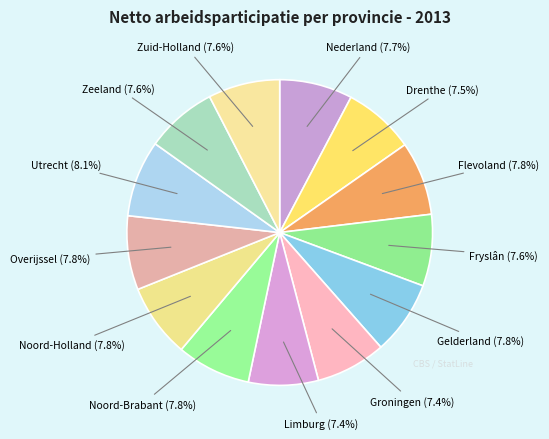

Which category has the biggest portion of the pie?

Utrecht